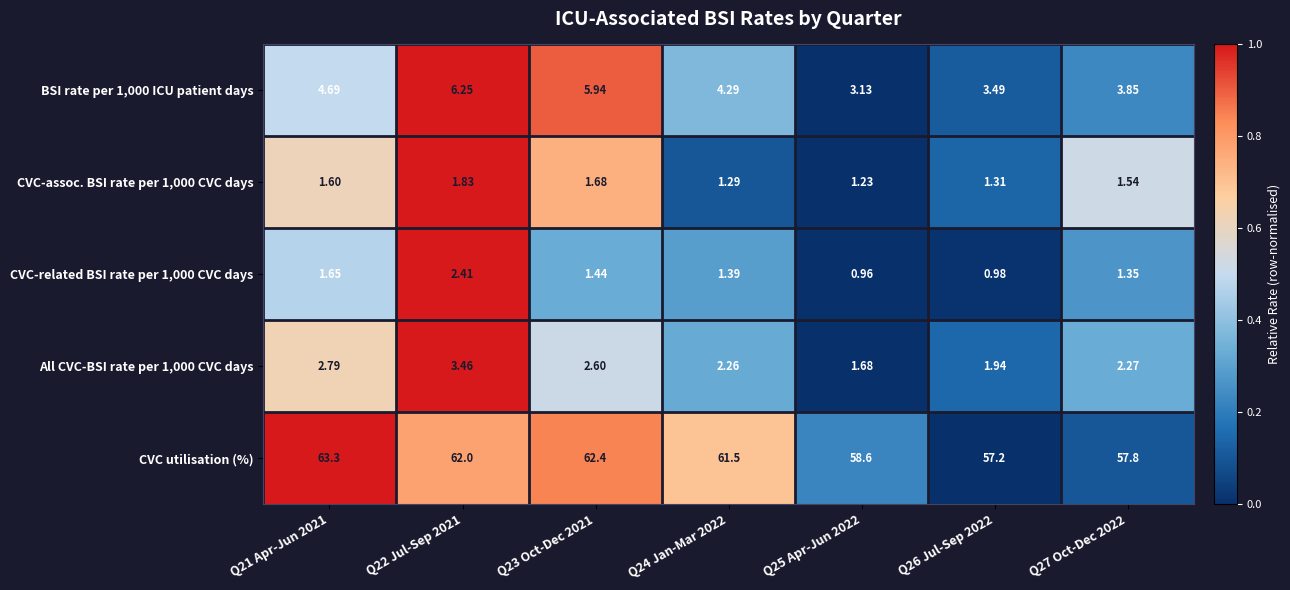

Which series changed the most between Q25 Apr-Jun 2022 and Q26 Jul-Sep 2022?

CVC utilisation (%)